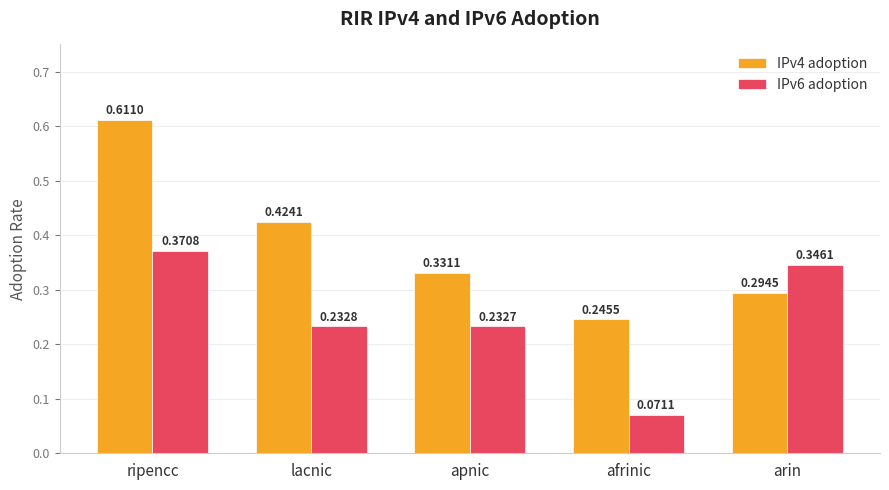

At which label is IPv6 adoption closest to 0?

afrinic